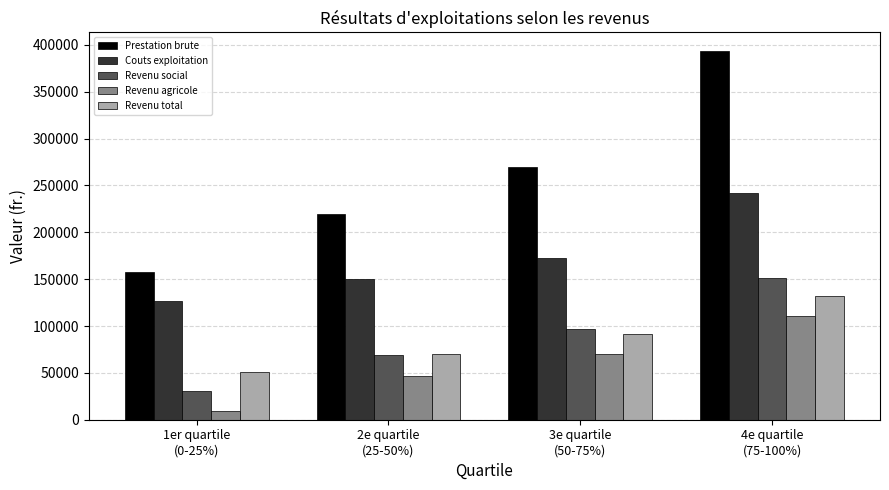

How many categories are shown in the chart?

4